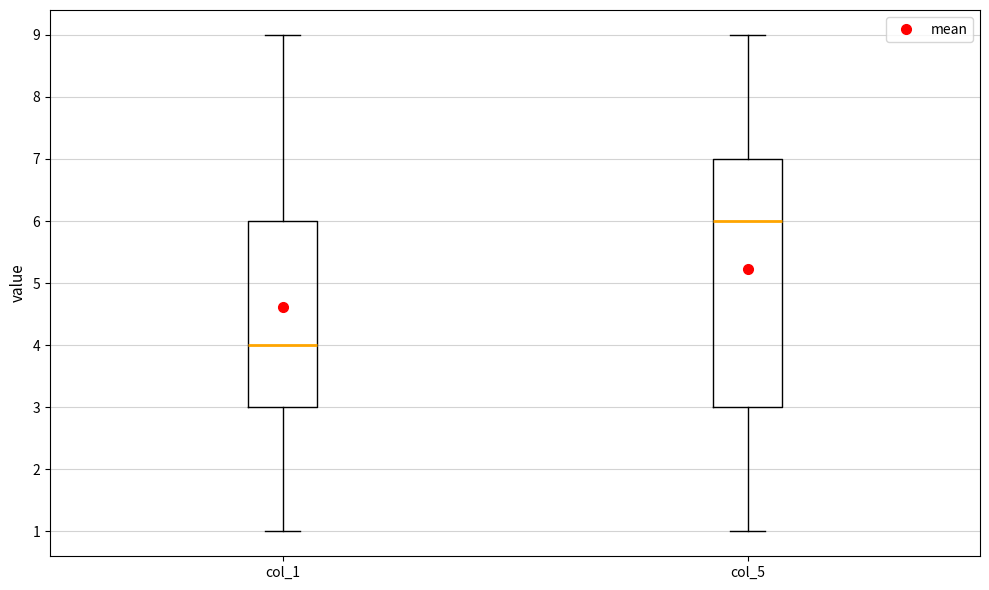

Reading left to right, read every box against the y-axis: the position of its median line, the range the box covers, and the ends of its whiskers. The values are not printed on the chart, so give them approximately, as read against the axis.

col_1: median 4, box 3 to 6, whiskers 1 to 9
col_5: median 6, box 3 to 7, whiskers 1 to 9